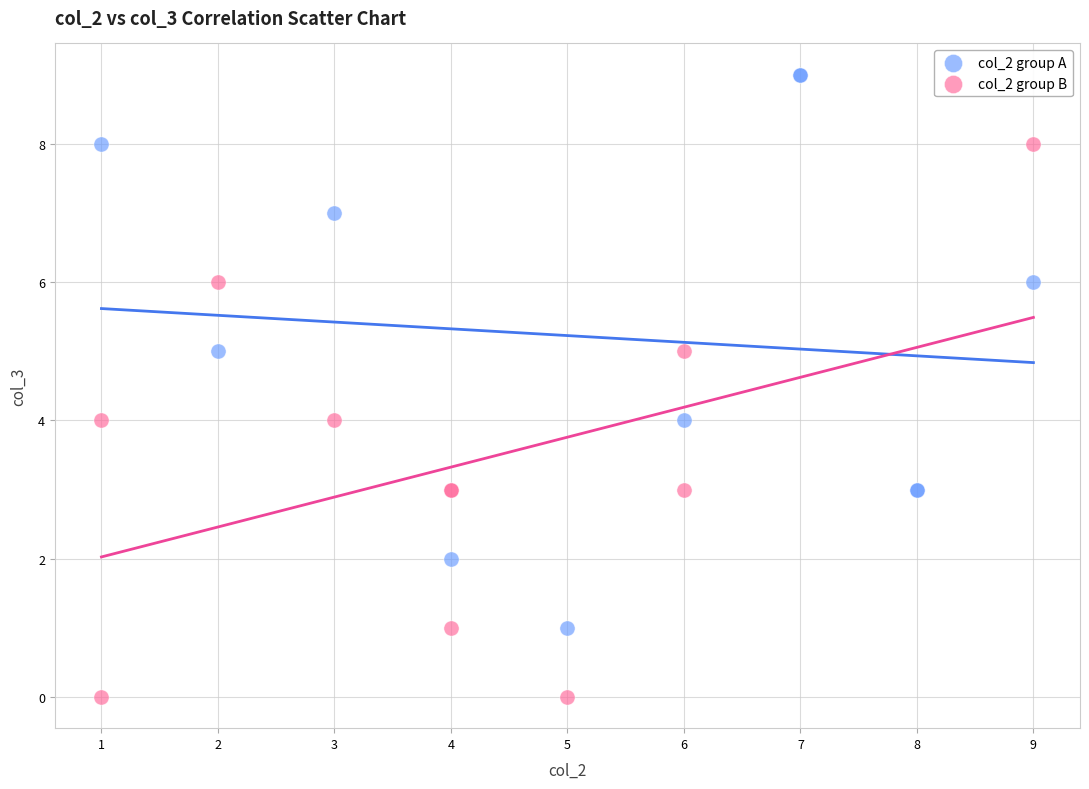

Which series contains the lowest Y value?

col_2 group B